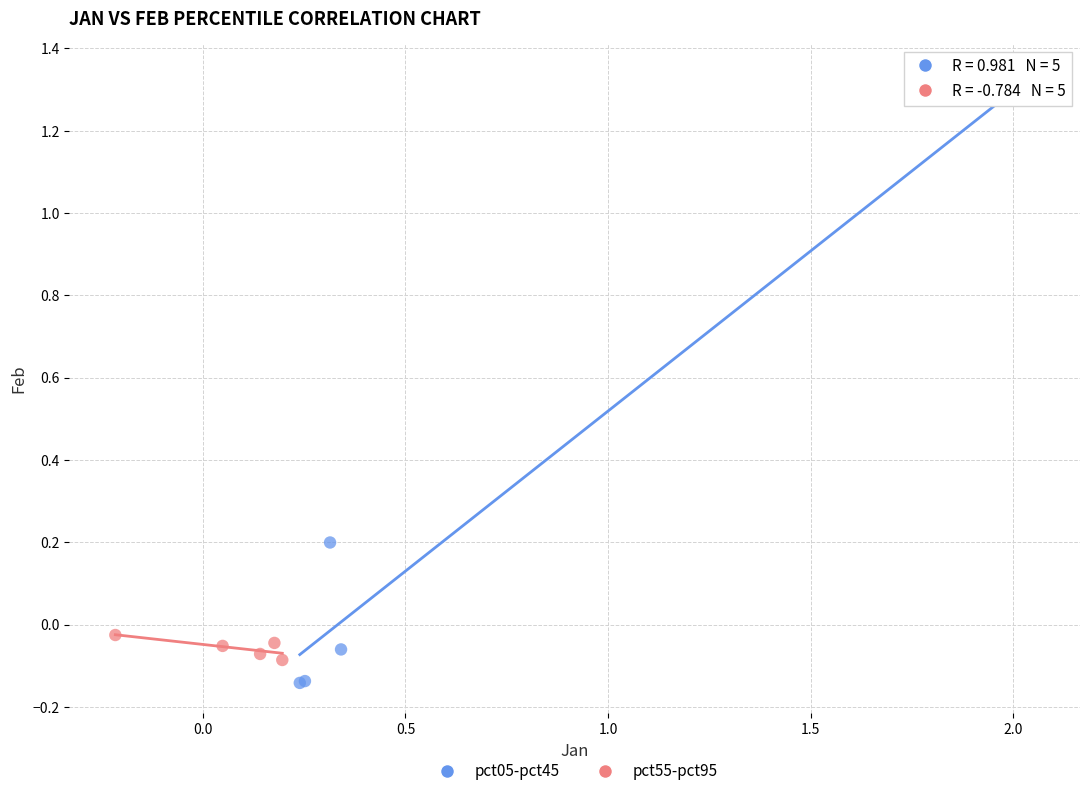

What are all the series names shown in the legend?

pct05-pct45, pct55-pct95